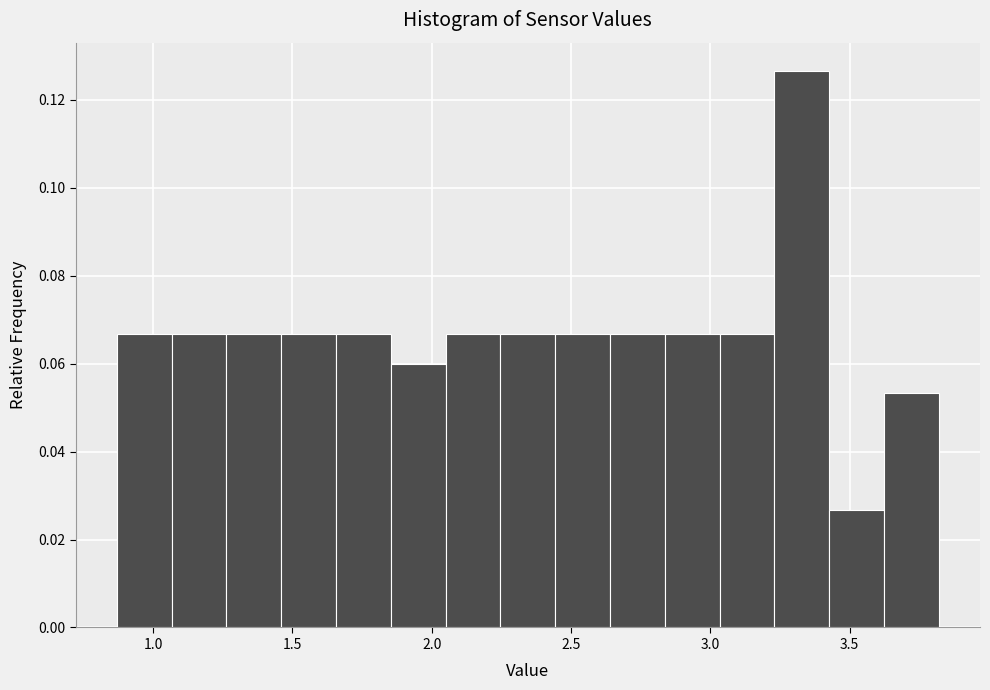

Around what value on the x-axis is the tallest bar? Give the approximate position of its centre, as read against the axis.

3.35